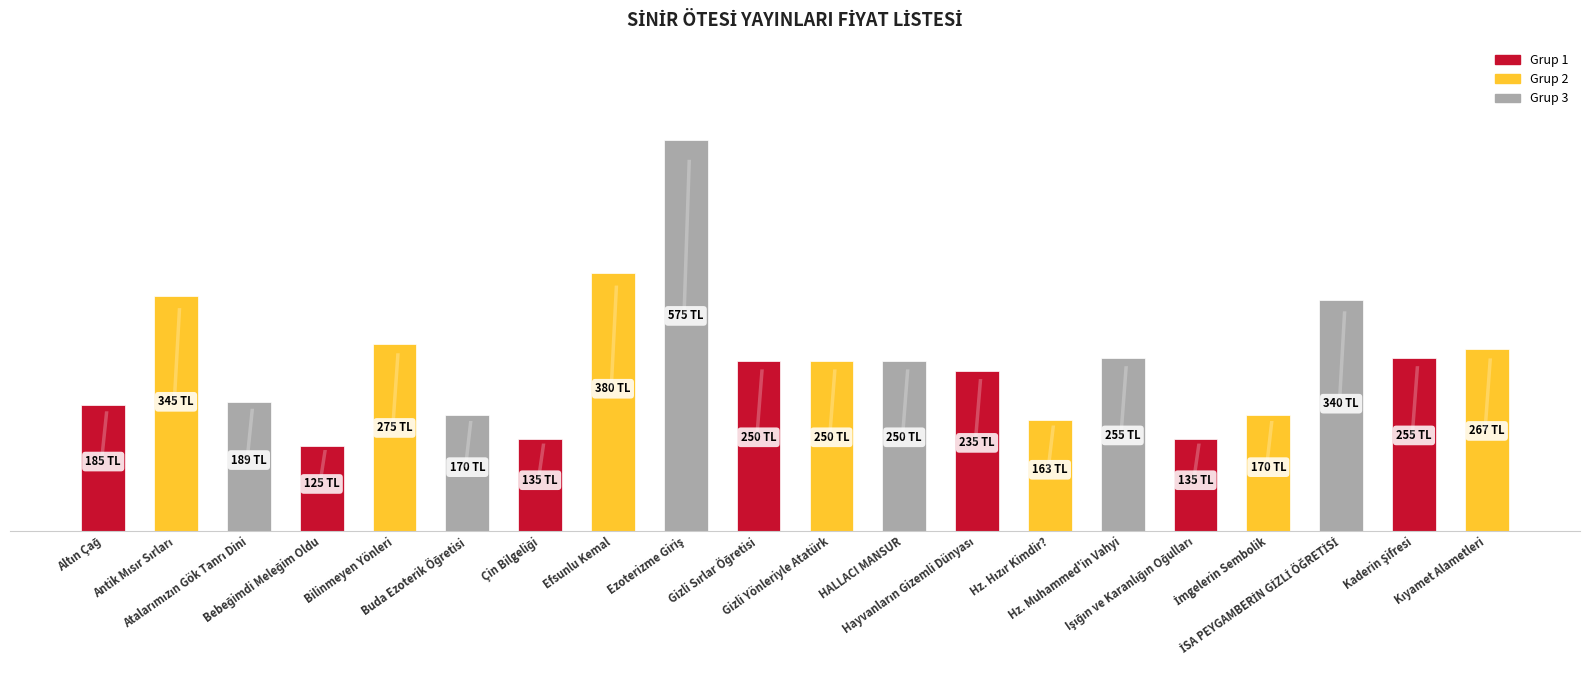

What is the average value?

247